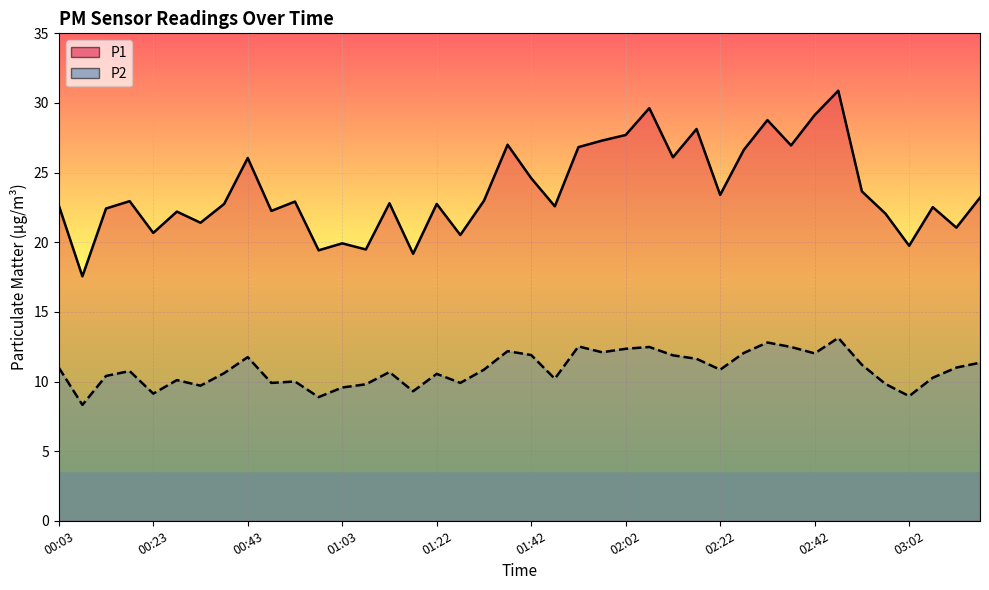

What are all the series names shown in the legend?

P1, P2